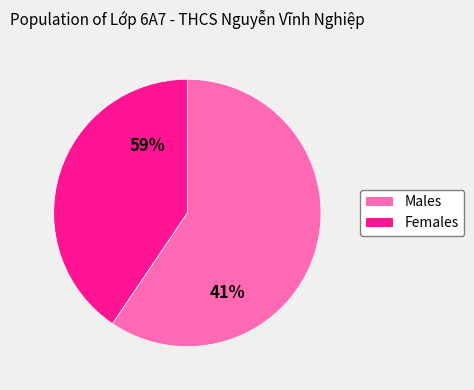

How many slices are in this pie chart?

2